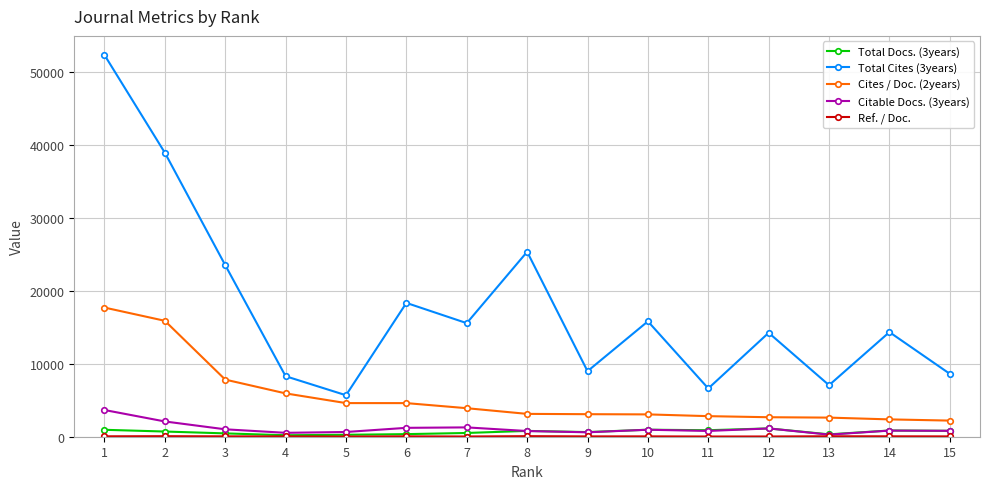

What is the sum of the Cites / Doc. (2years) values at 3 and 10?

10884